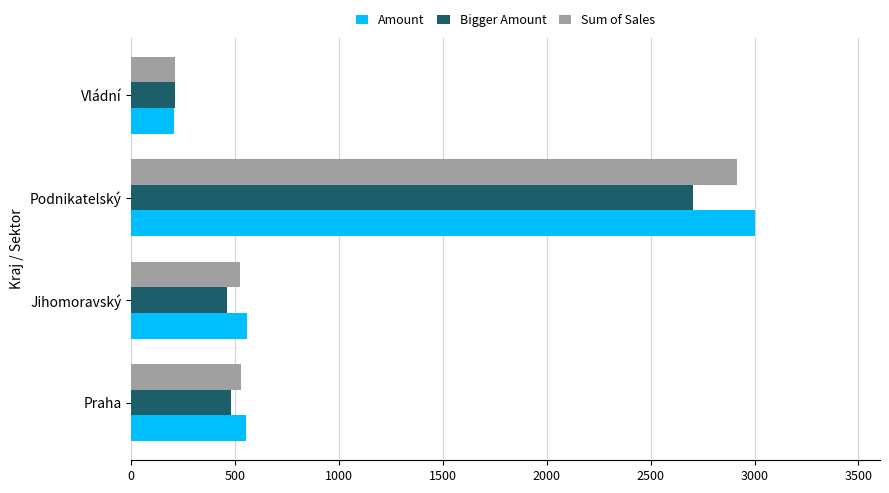

What is the difference between the maximum and minimum values in the Bigger Amount series?

2494